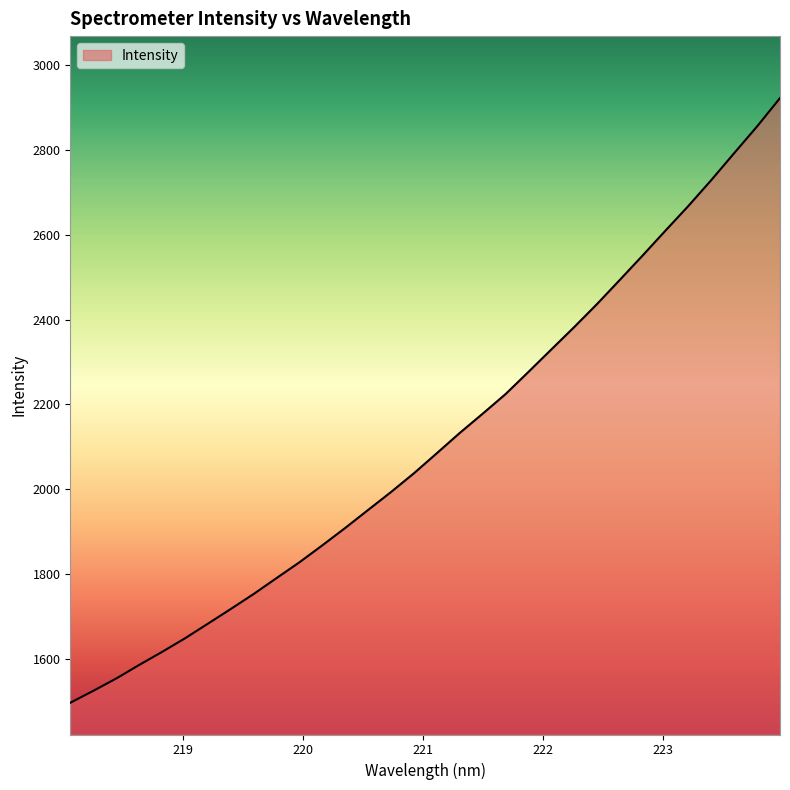

What is the greatest value displayed?

2922.2